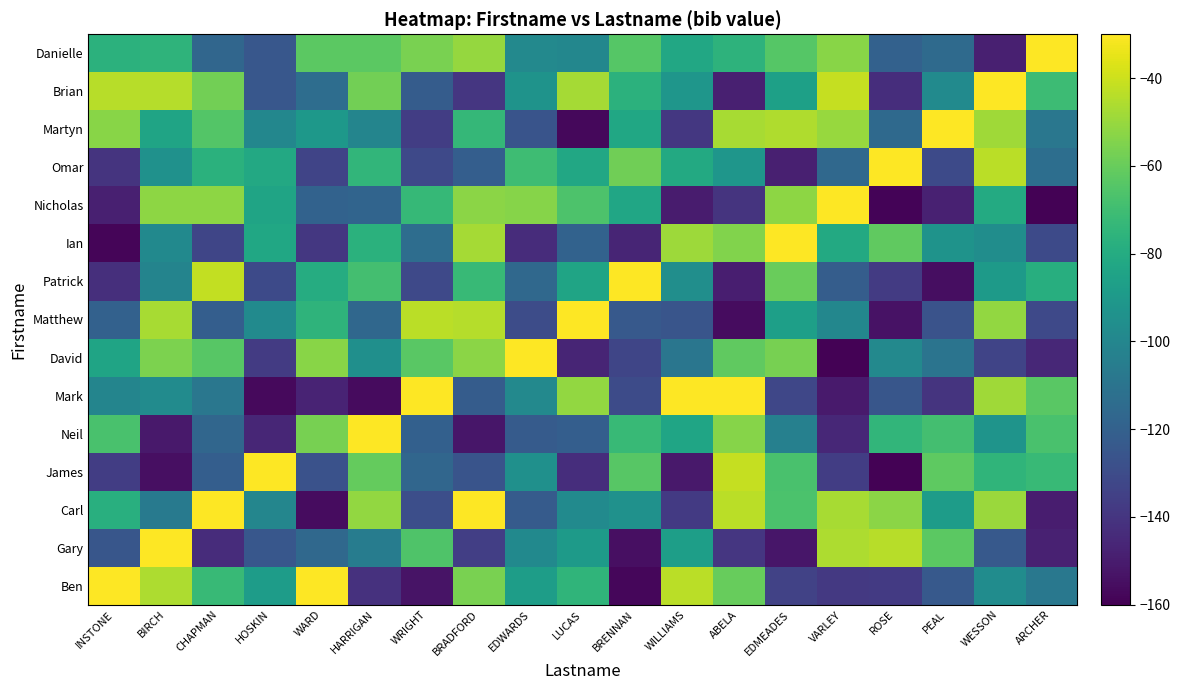

At which category is the sum across all series the highest?

WESSON